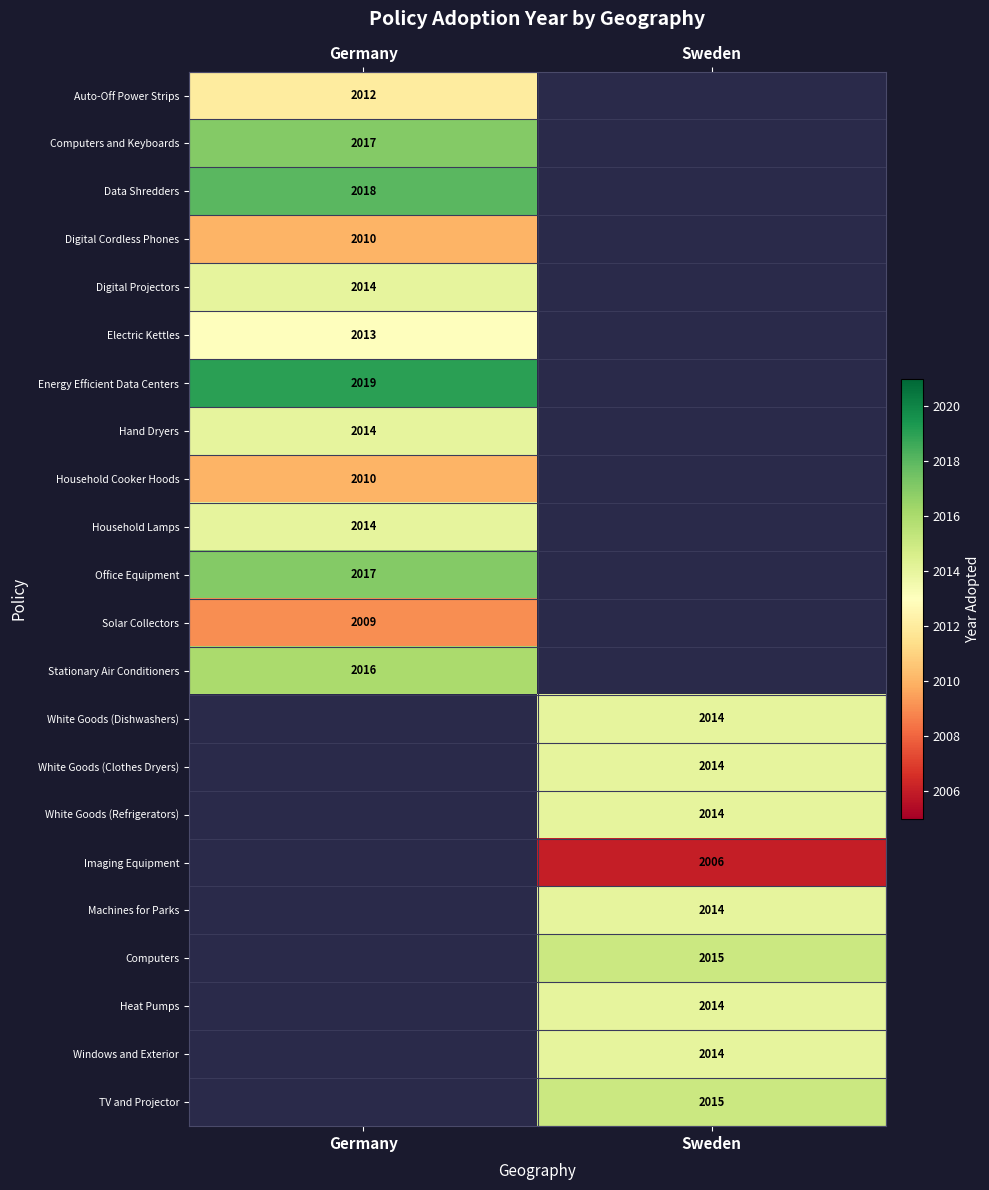

The Household Cooker Hoods series shows 771 at Germany. True or false?

False